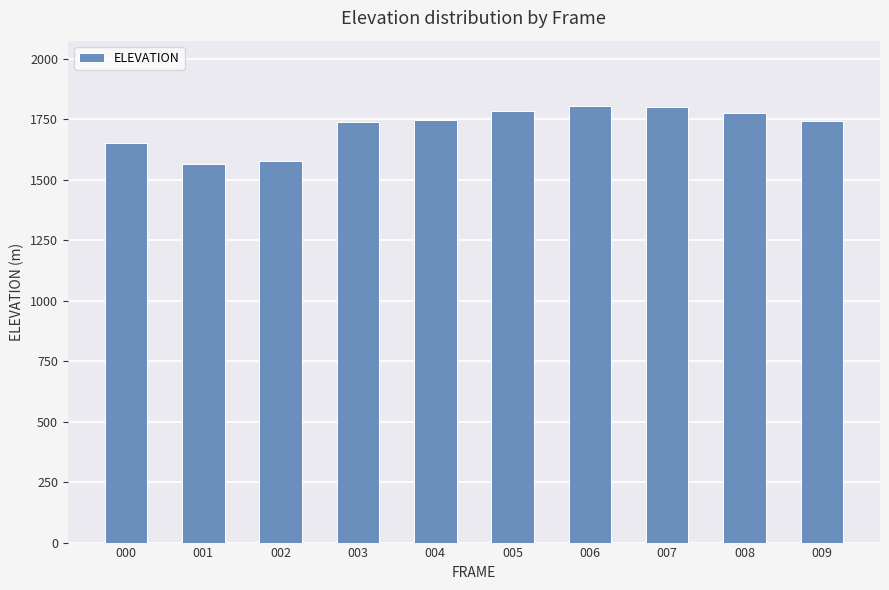

What is the value of the 6th bar from the left?

1783.5